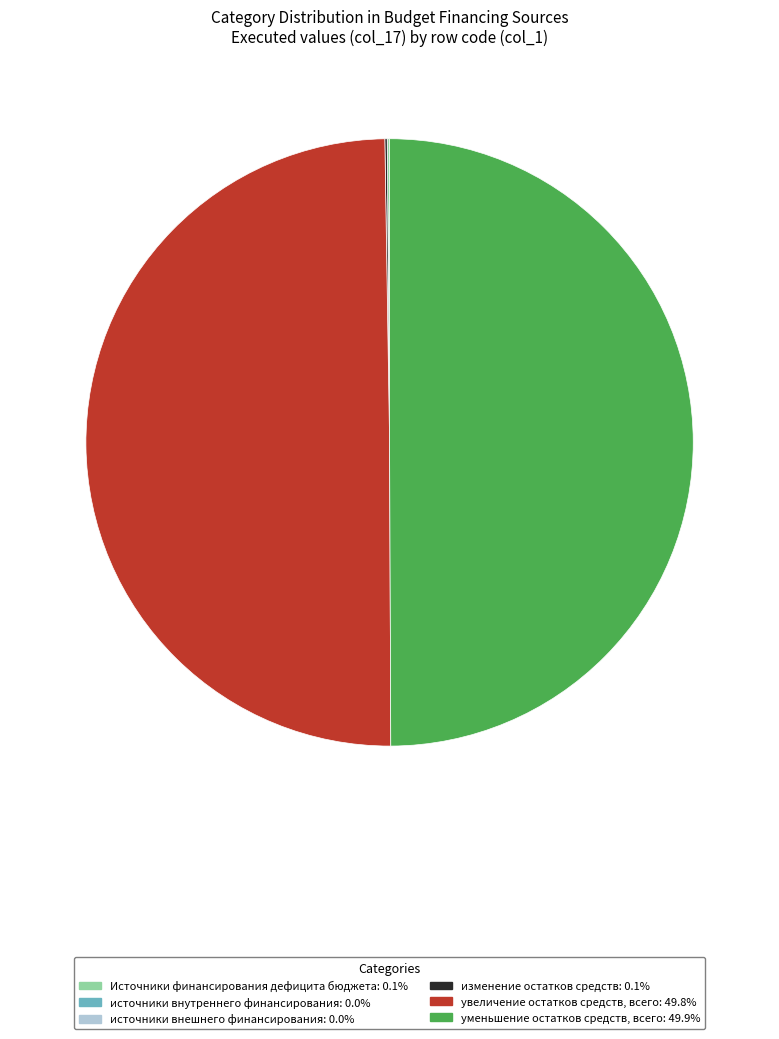

To the nearest percent, what is the difference between the Источники финансирования дефицита бюджета and увеличение остатков средств, всего slice percentages?

50%